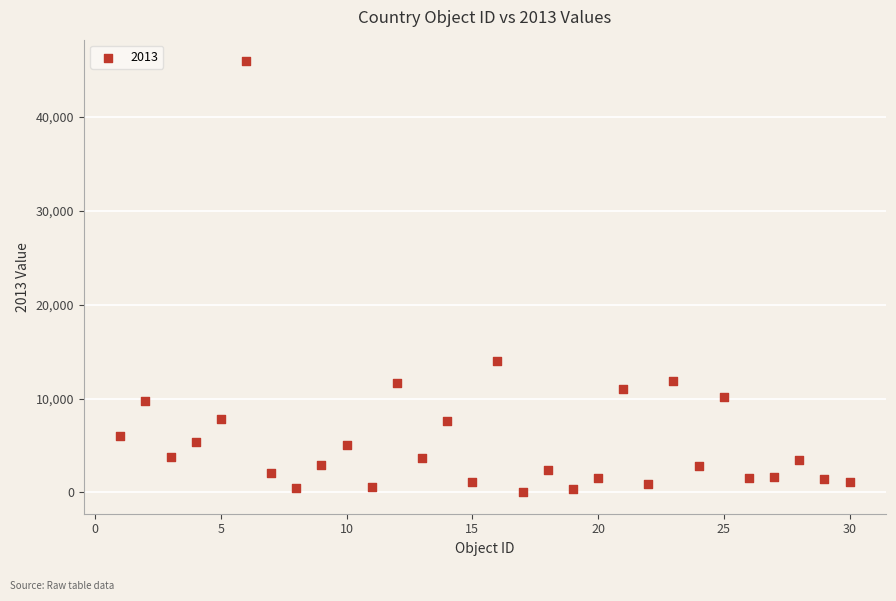

What Y value in the scatter plot is closest to 22983?

14040